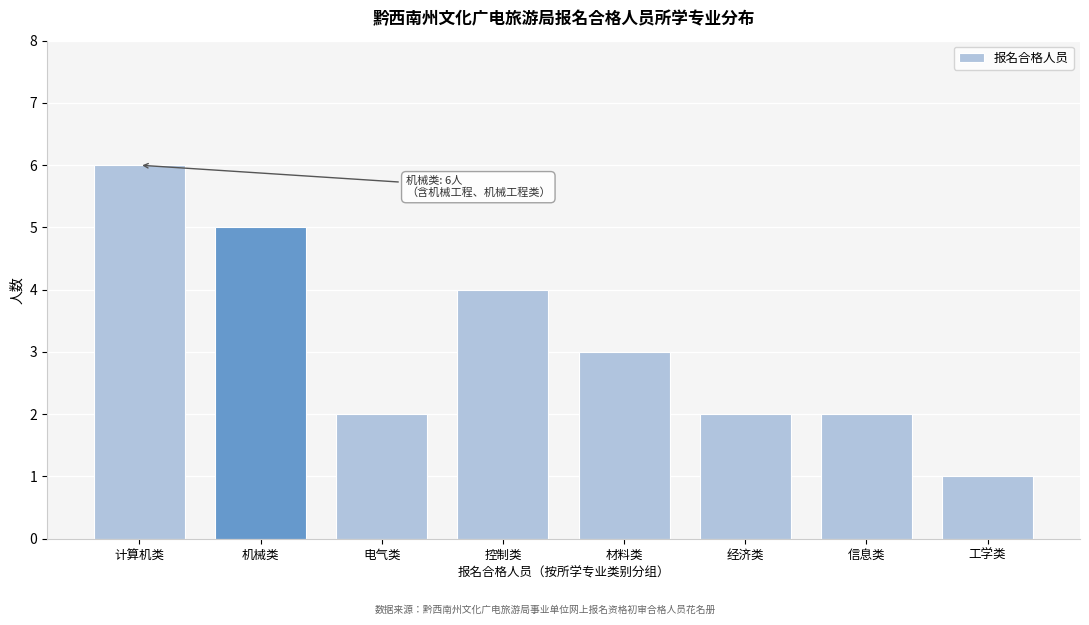

Reading right to left, extract all data points from this chart.

1	2	2	3	4	2	5	6